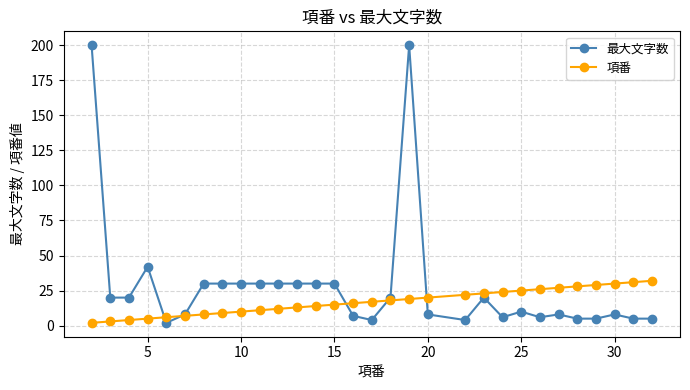

Rank the series by their average value, from lowest to highest.

項番, 最大文字数